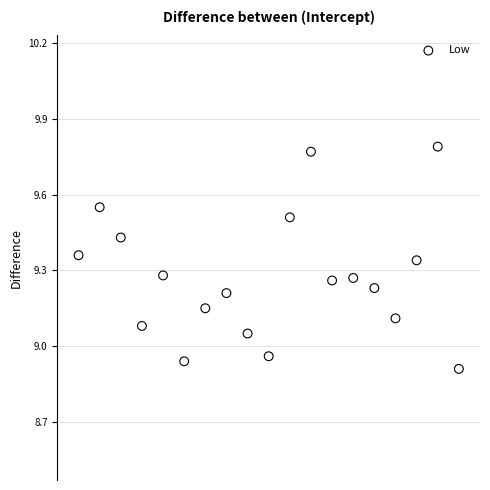

What is the range of Y values (max minus min)?

0.9